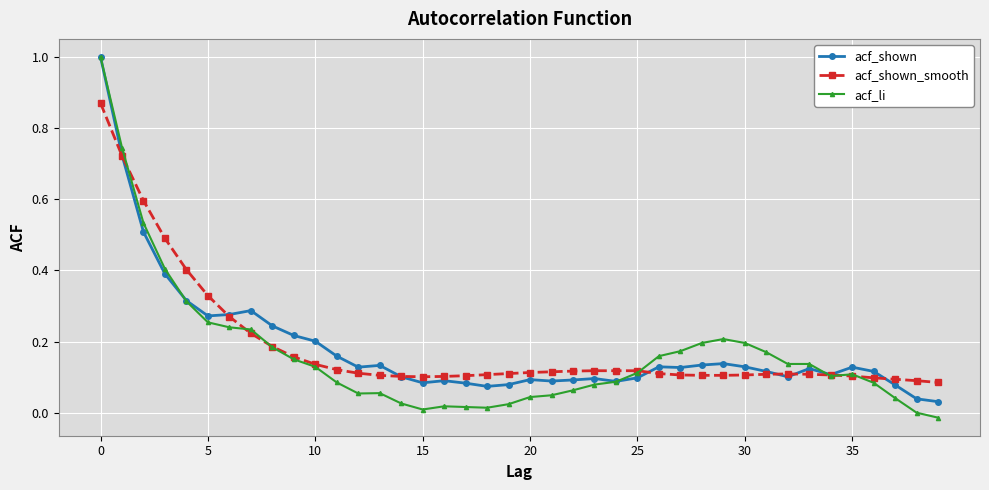

Which series has the largest range (max minus min)?

acf_li